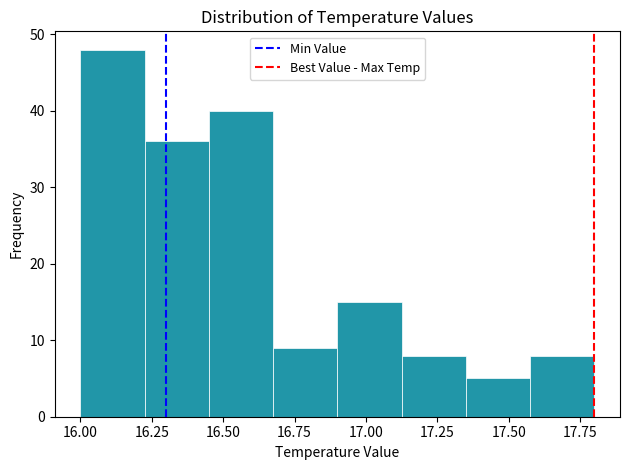

Over which range of the x-axis is the bar tallest?

16.000 to 16.225